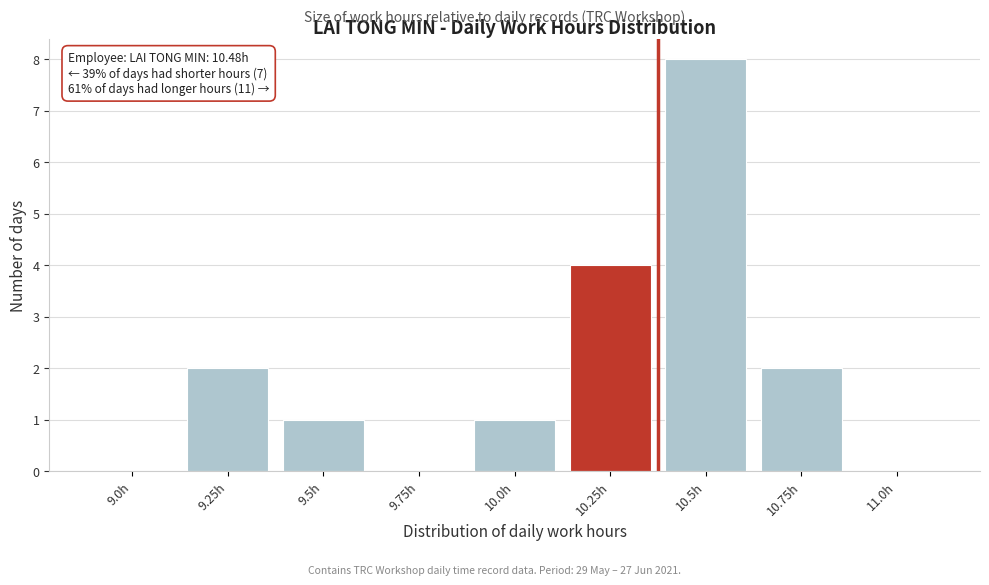

Reading left to right, transcribe all the data shown in this chart.

9.0h=0	9.25h=2	9.5h=1	9.75h=0	10.0h=1	10.25h=4	10.5h=8	10.75h=2	11.0h=0